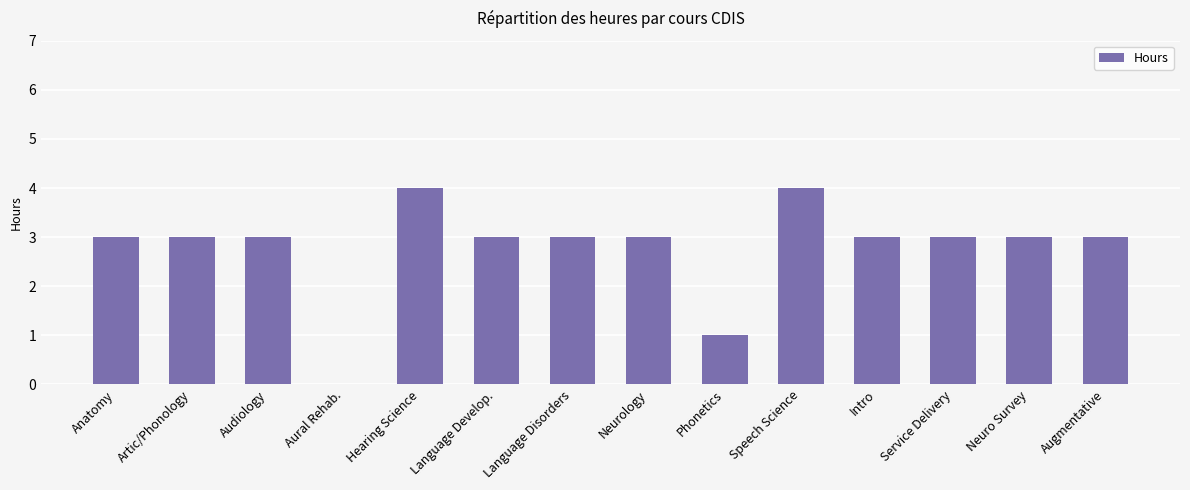

What is the sum of all values?

39